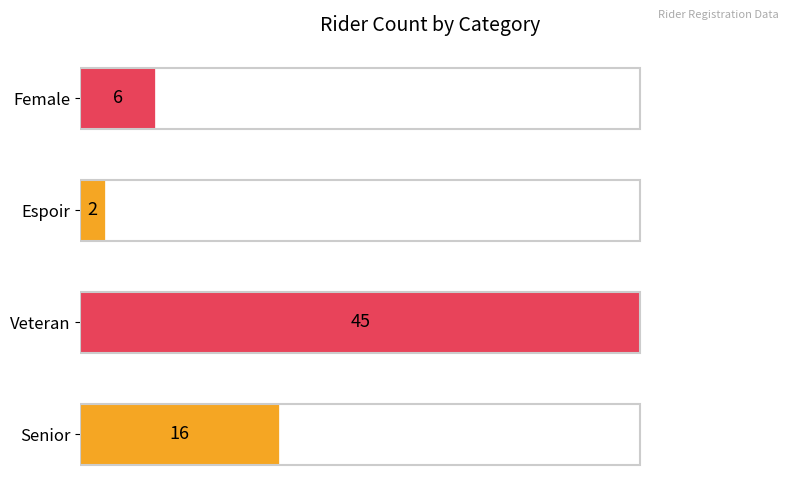

Reading top to bottom, transcribe all the data shown in this chart.

Female=6	Espoir=2	Veteran=45	Senior=16